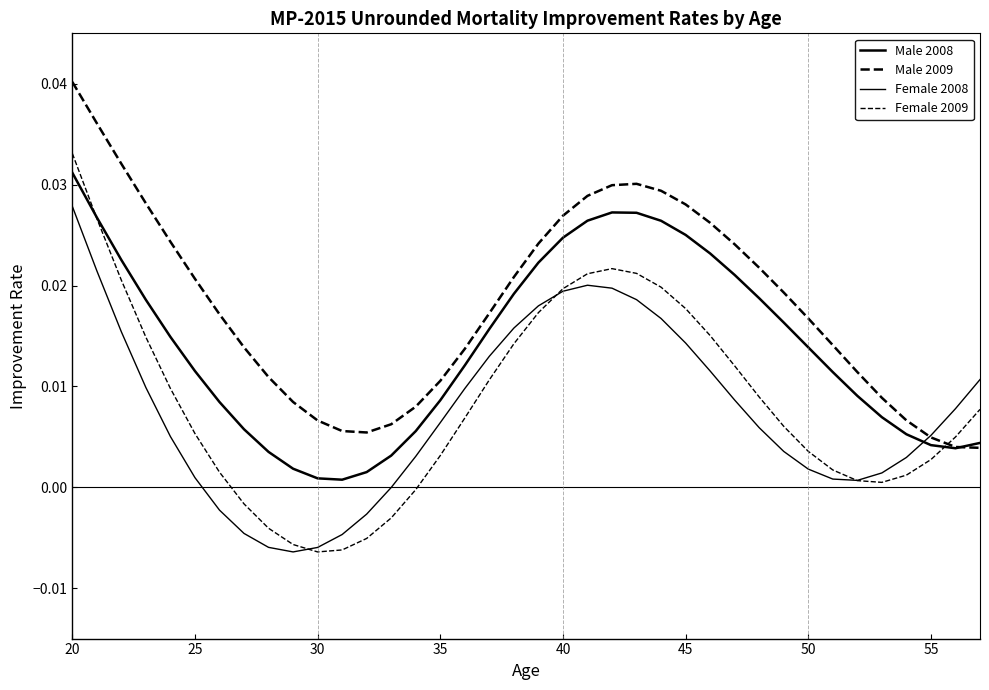

Does the chart have visible grid lines?

No